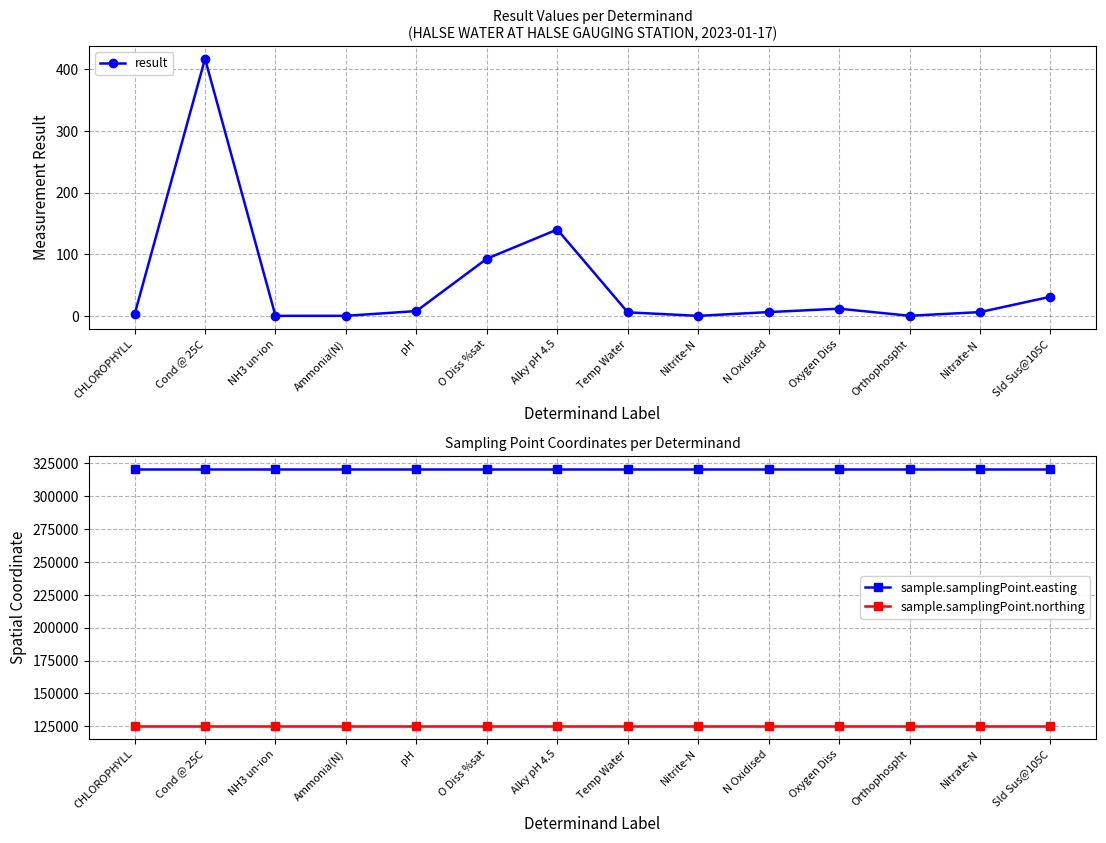

At how many categories does at least one series exceed 289030?

14